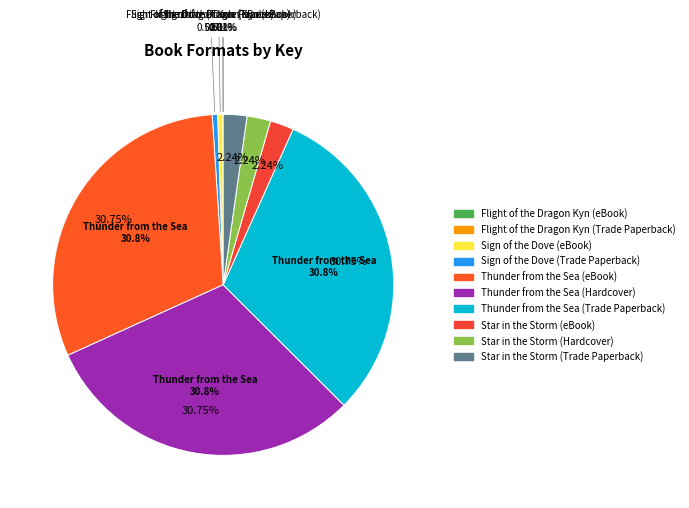

To the nearest percent, what portion does Sign of the Dove (Trade Paperback) represent?

1%